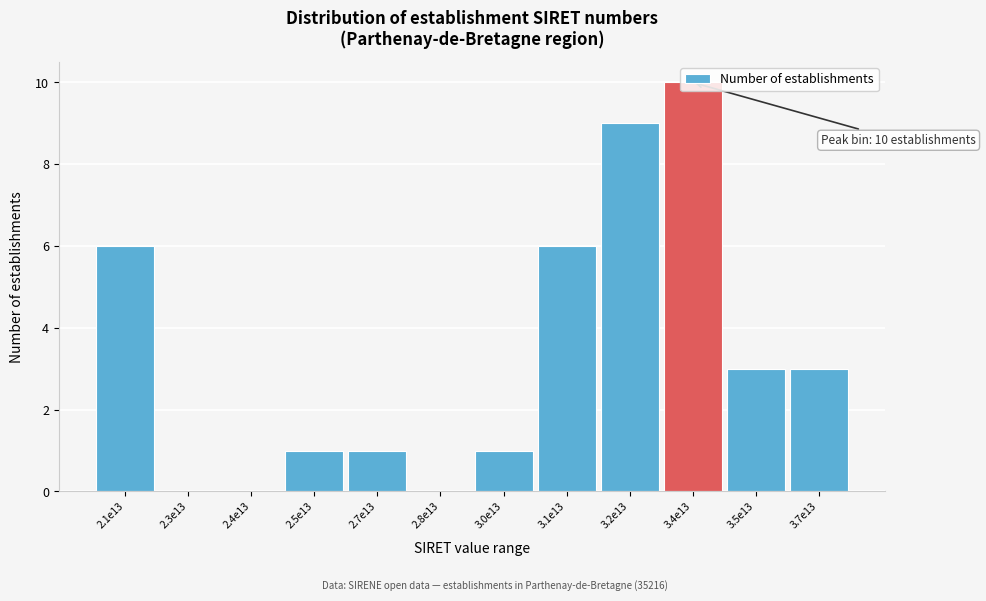

True or false: the data shows 3 at 3.1e13.

False